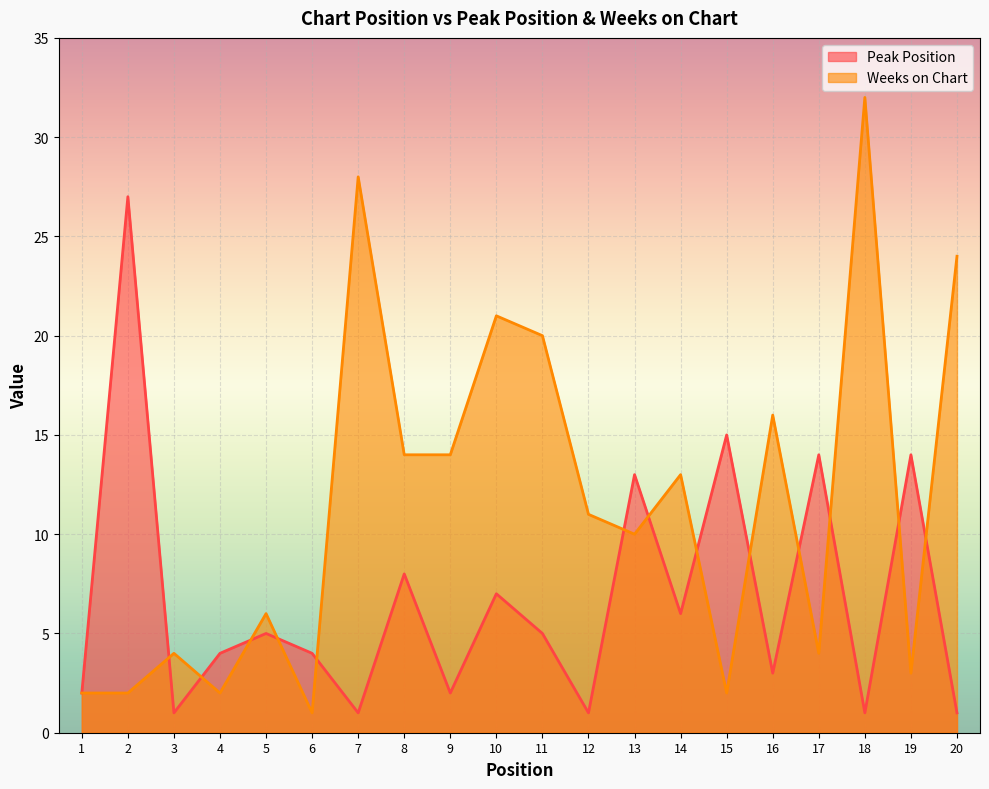

What is the spread (max minus min) of values at 15?

13